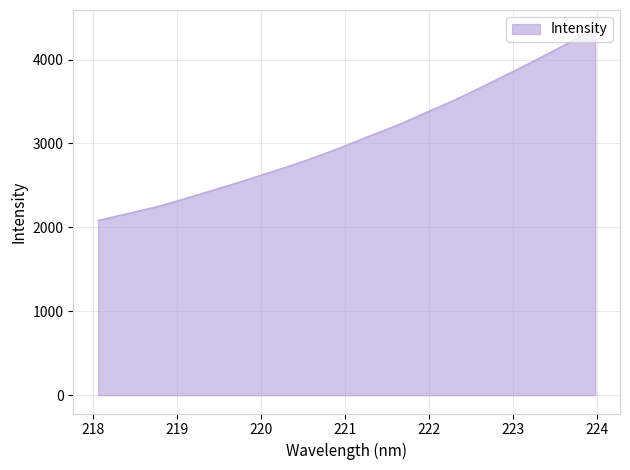

What is the difference between the maximum and minimum values?

2289.2